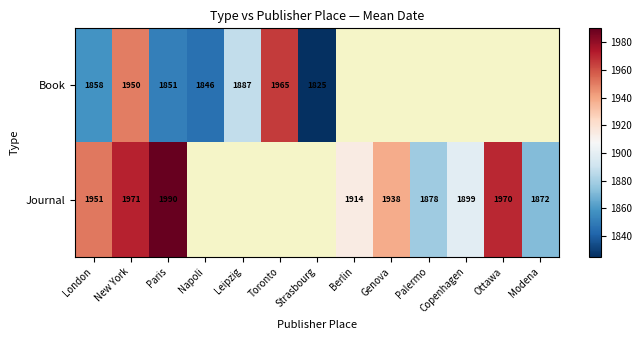

The Journal series shows 3504 at New York. True or false?

False